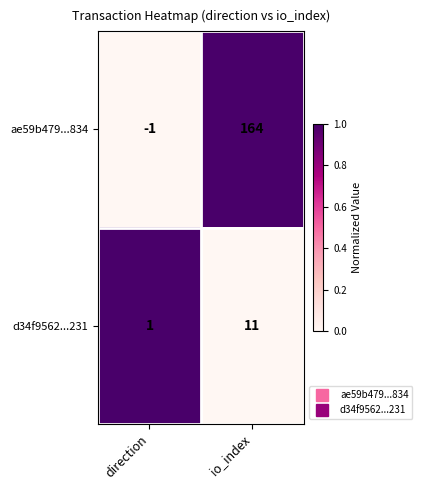

Which label corresponds to the smallest value in the chart?

direction